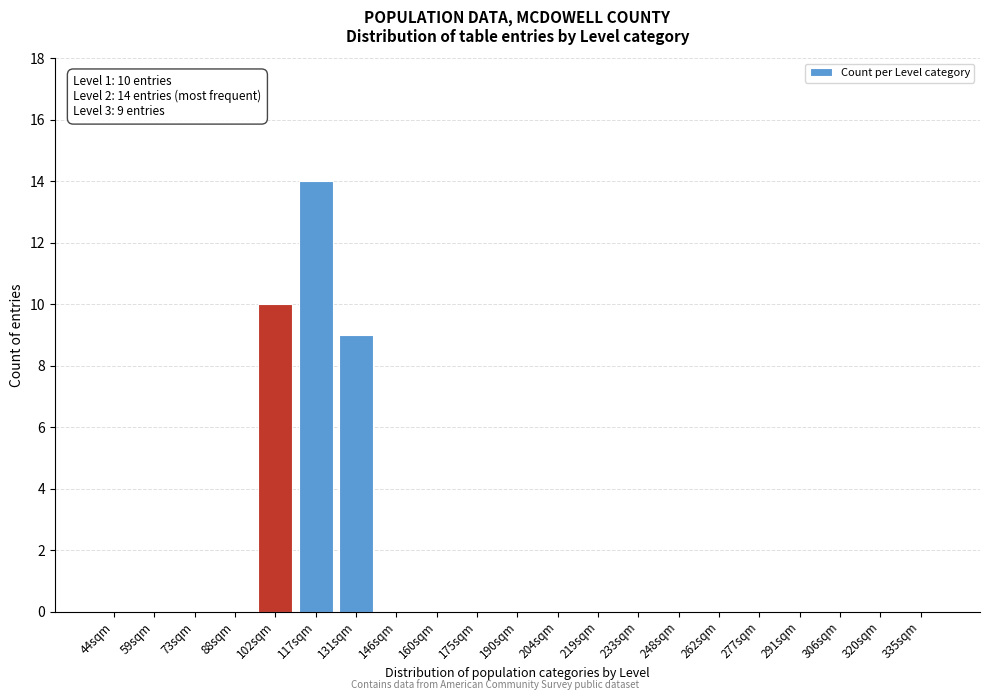

Reading left to right, transcribe all the data shown in this chart.

44sqm=0	59sqm=0	73sqm=0	88sqm=0	102sqm=10	117sqm=14	131sqm=9	146sqm=0	160sqm=0	175sqm=0	190sqm=0	204sqm=0	219sqm=0	233sqm=0	248sqm=0	262sqm=0	277sqm=0	291sqm=0	306sqm=0	320sqm=0	335sqm=0